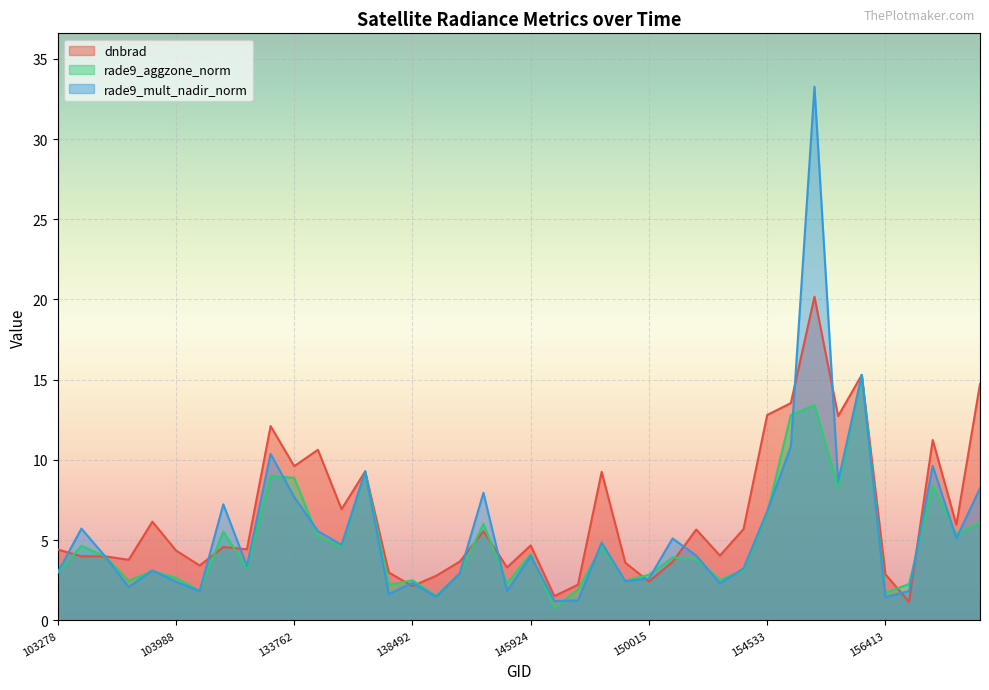

How many interior local peaks does the rade9_aggzone_norm series have?

13